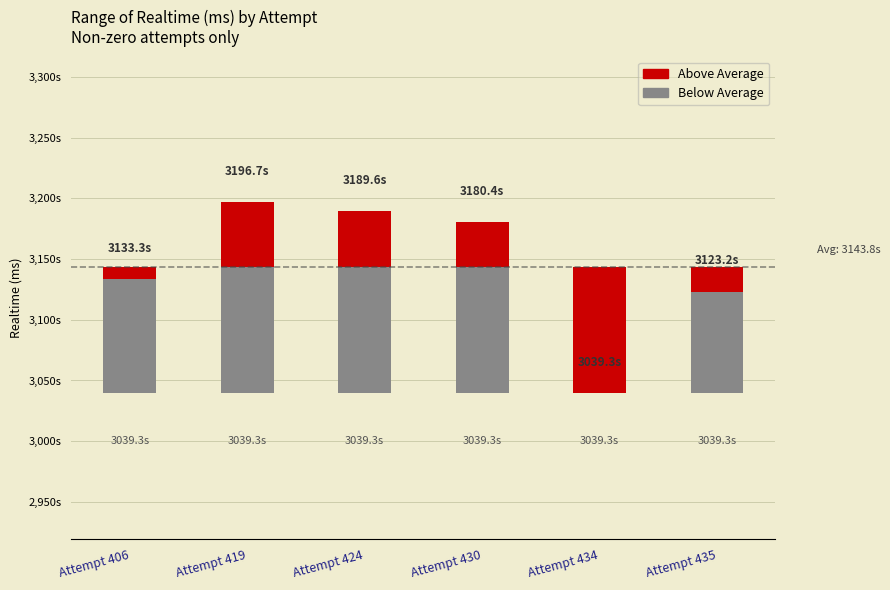

Between Attempt 424 and Attempt 406, which is larger?

Attempt 424